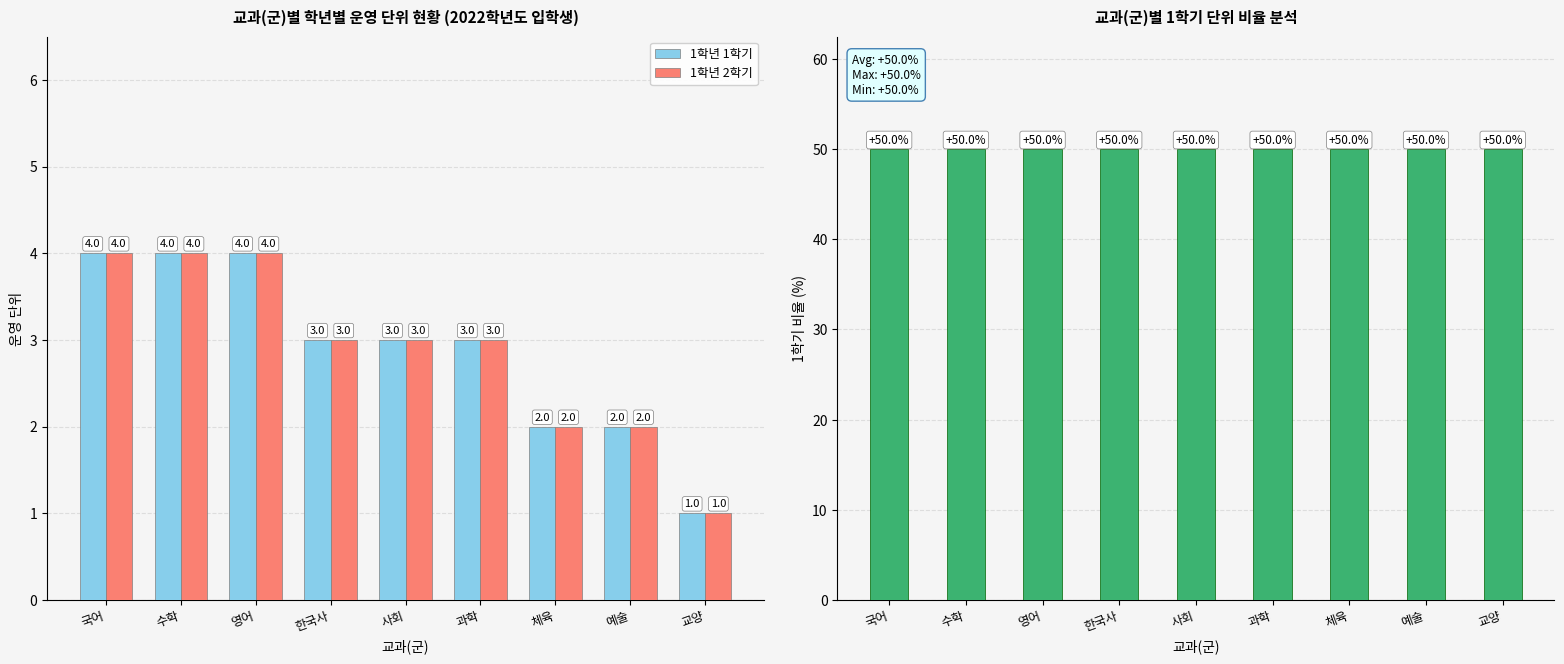

Are the bars grouped side by side (vs. stacked)?

Yes